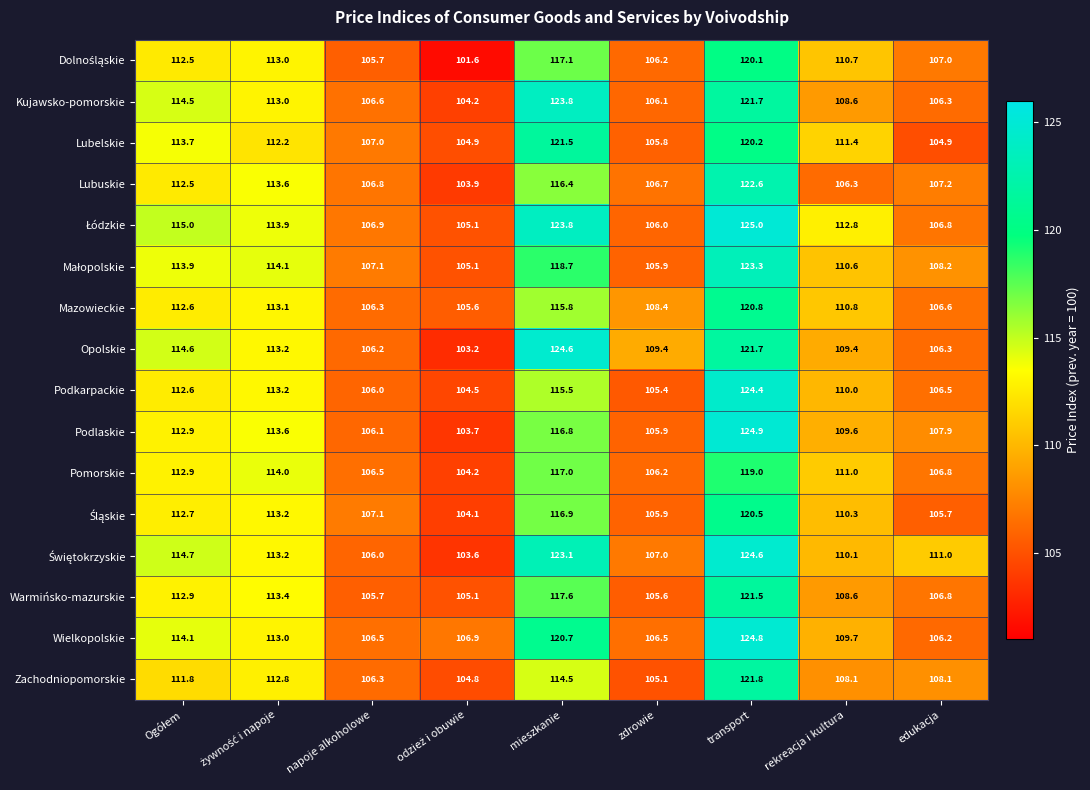

Which series has the widest spread of values?

Opolskie